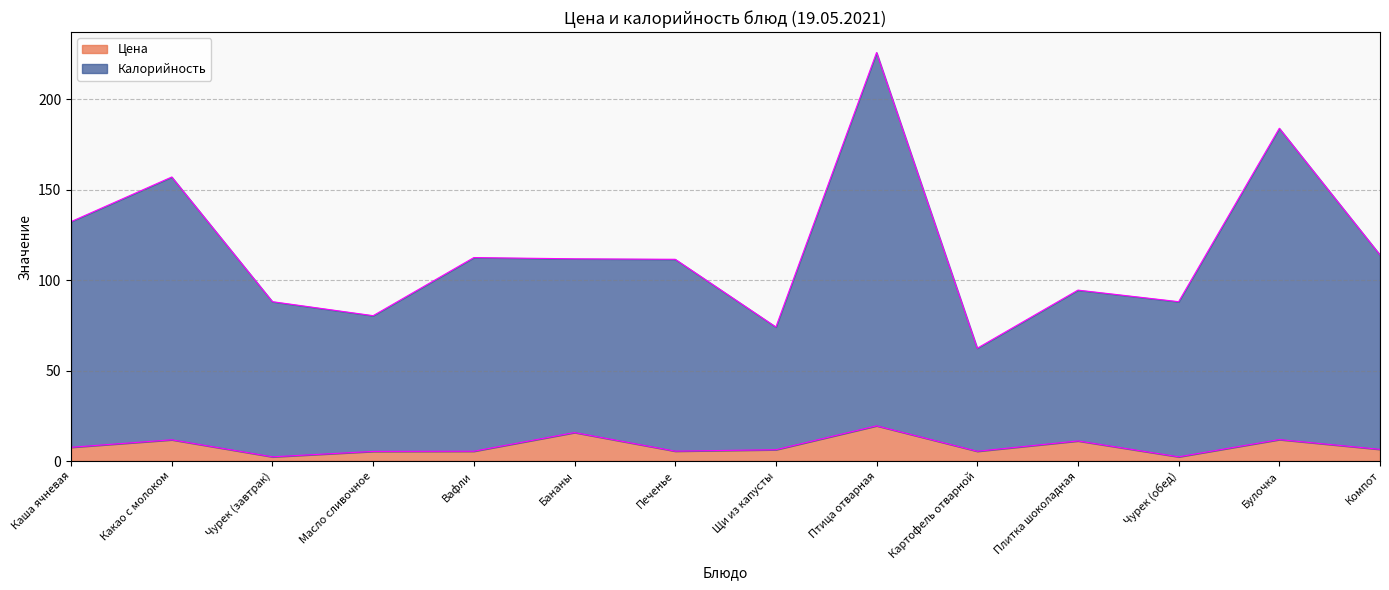

Reading left to right, transcribe all the data shown in this chart.

Цена: 7.6	11.7	2.3	5.3	5.4	15.7	5.5	6.2	19.4	5.4	11.1	2.3	11.8	6.4
Калорийность: 132.3	156.9	88.0	80.3	112.4	111.7	111.5	74.0	225.7	62.3	94.4	88.0	183.8	113.9